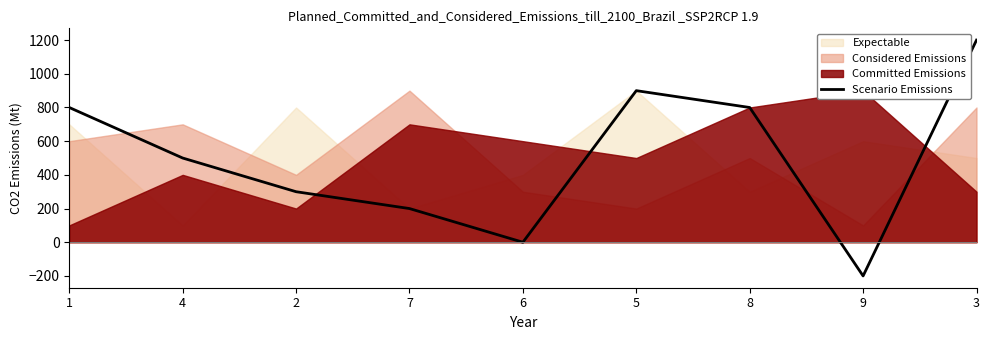

What is the minimum value shown in the chart?

-200